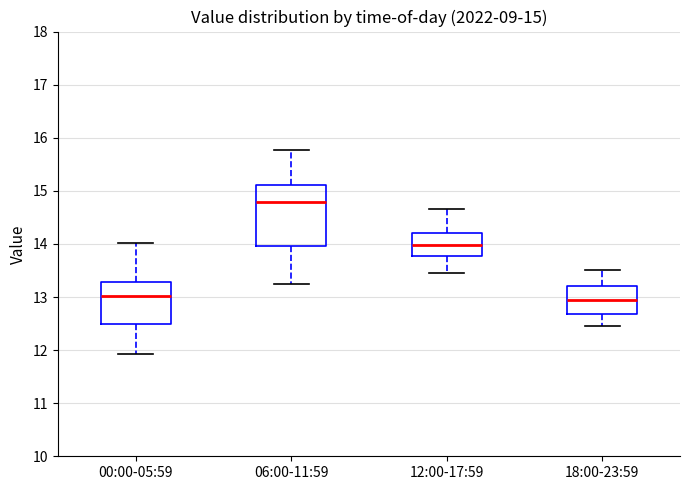

Comparing the boxes themselves (not the whiskers), which one is the tallest?

06:00-11:59